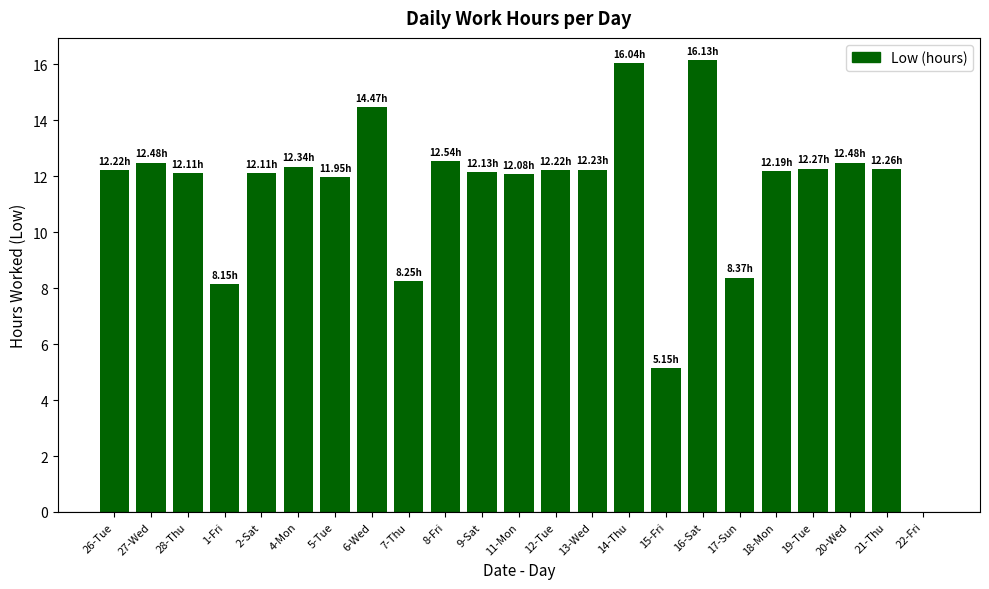

What is the change in value from 7-Thu to 16-Sat?

+7.9